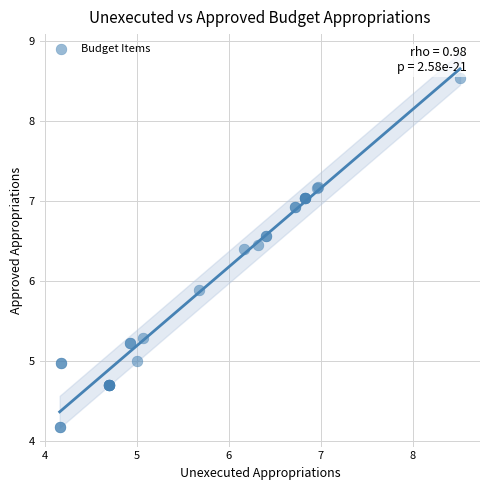

What Y value in the scatter plot is closest to 6?

5.9